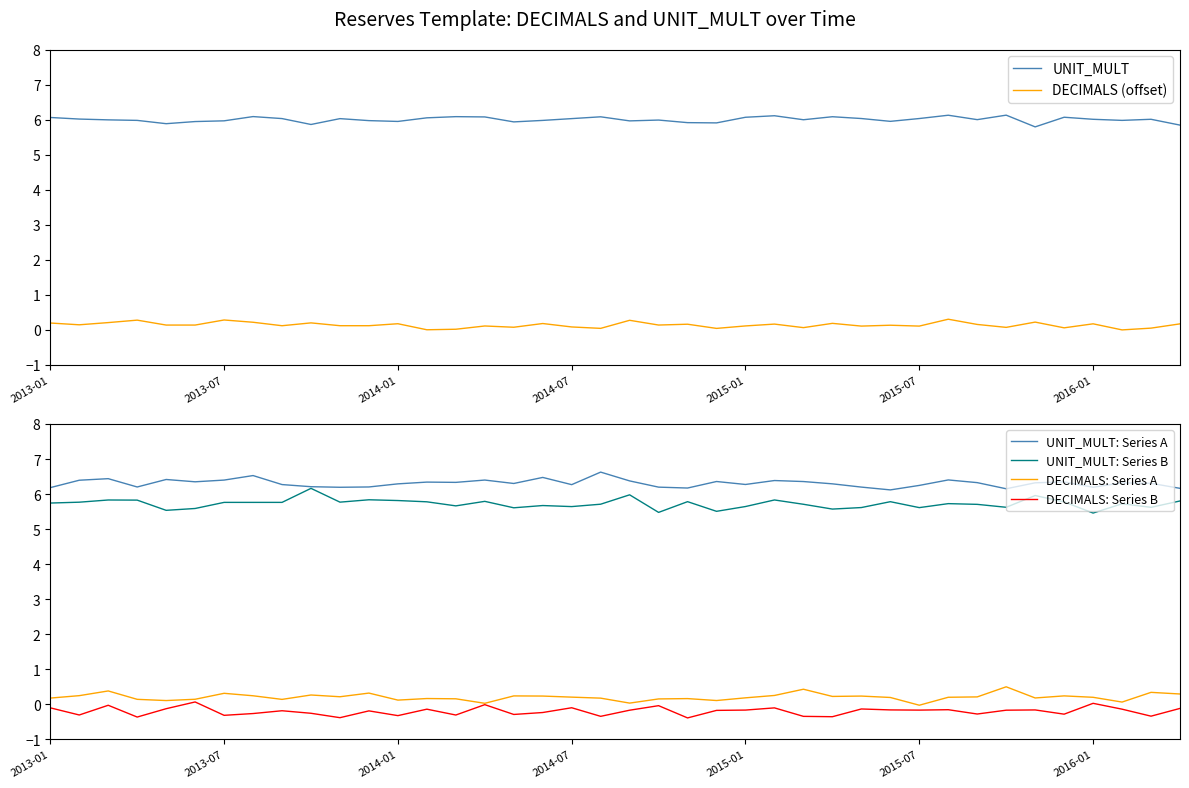

True or false: UNIT_MULT: Series B has a value of 5.8 at 25.

True